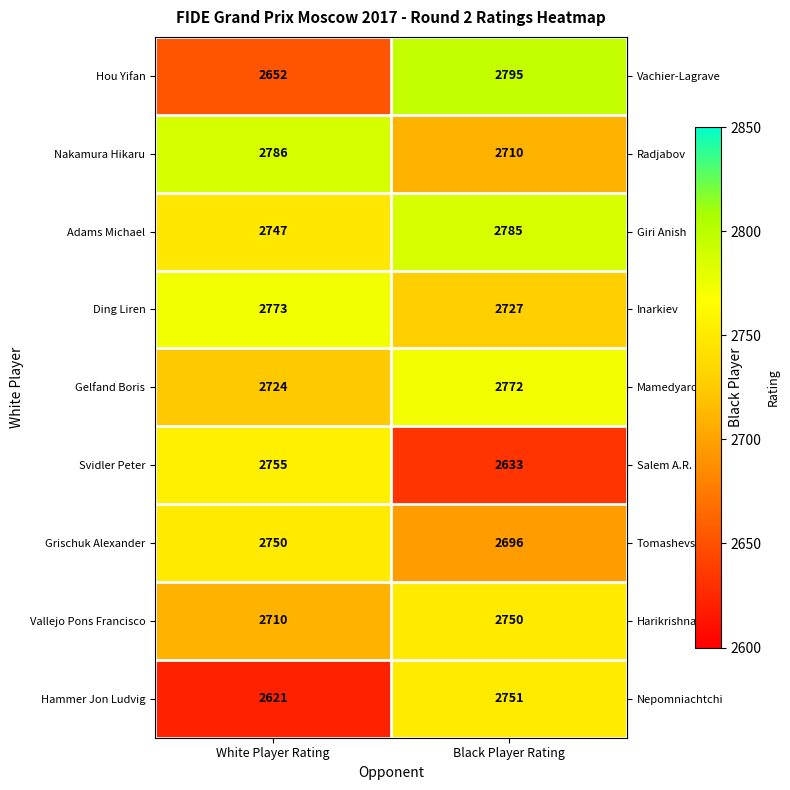

Which series changed the most between White Player Rating and Black Player Rating?

Hou Yifan